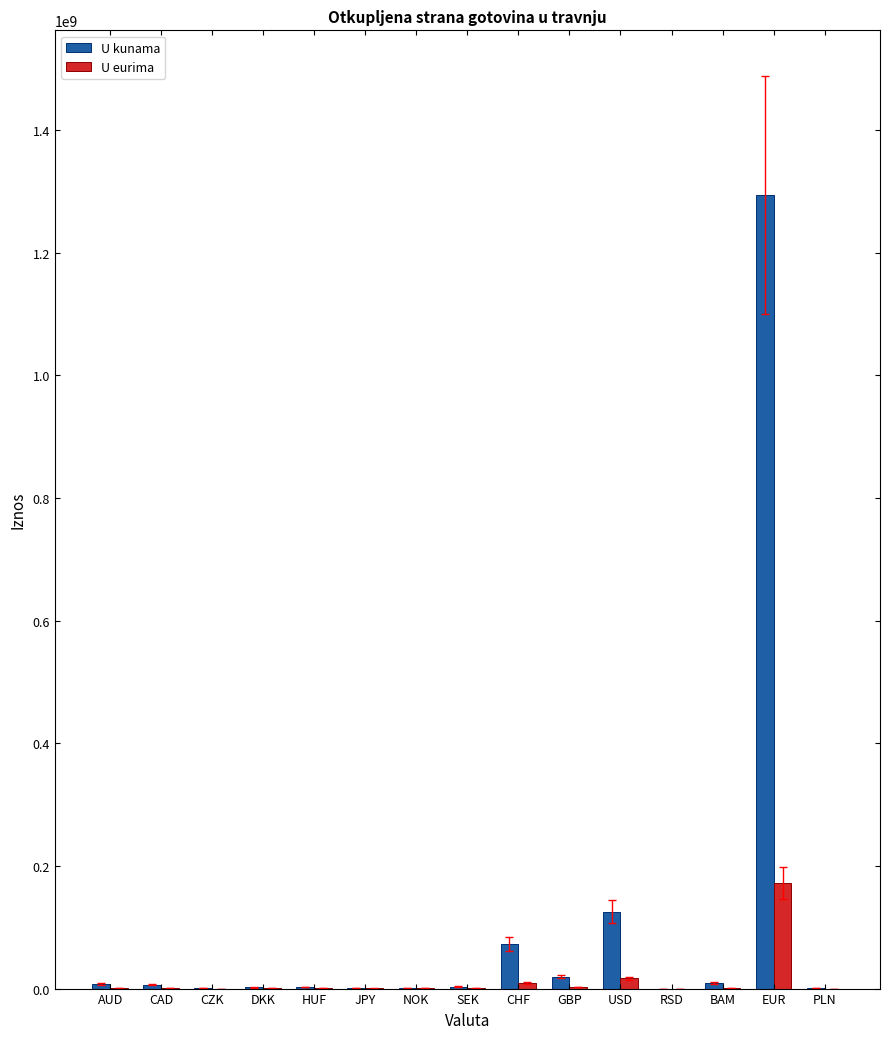

What is the maximum value for U eurima?

171779820